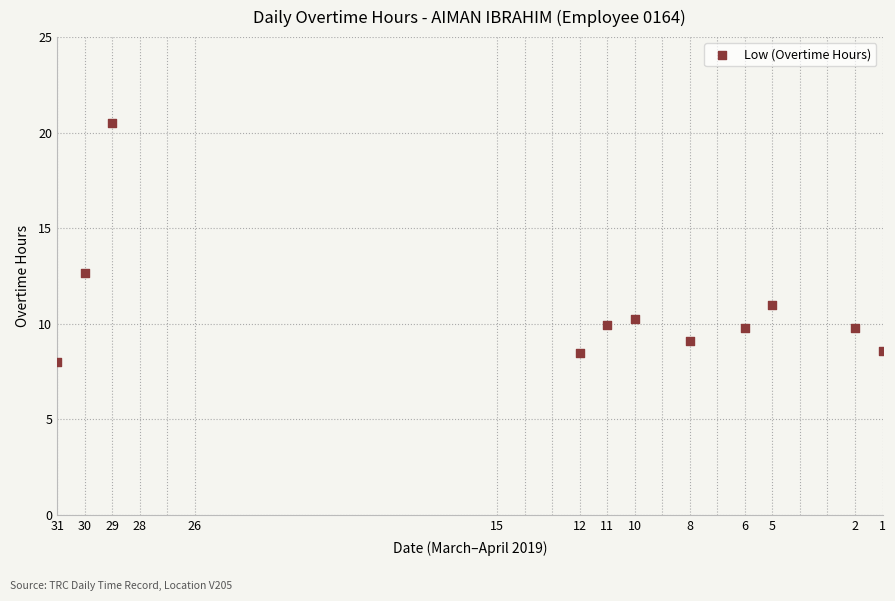

What Y value in the scatter plot is closest to 14?

12.7